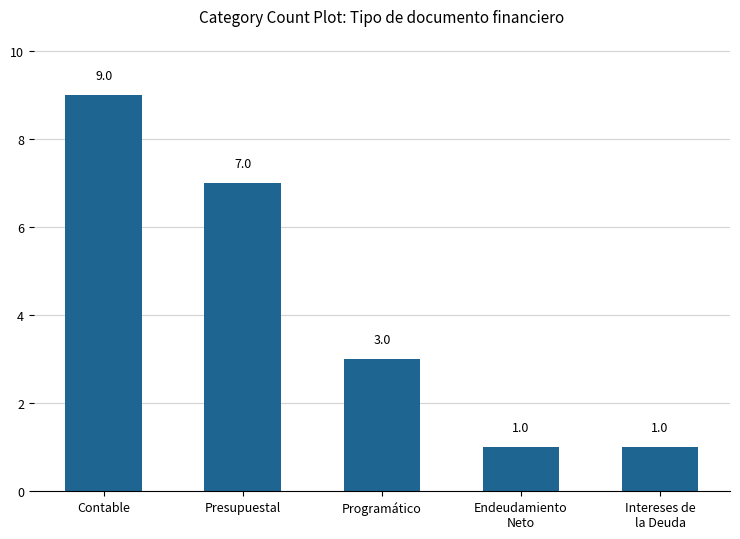

At which label does the data first exceed 3?

Contable